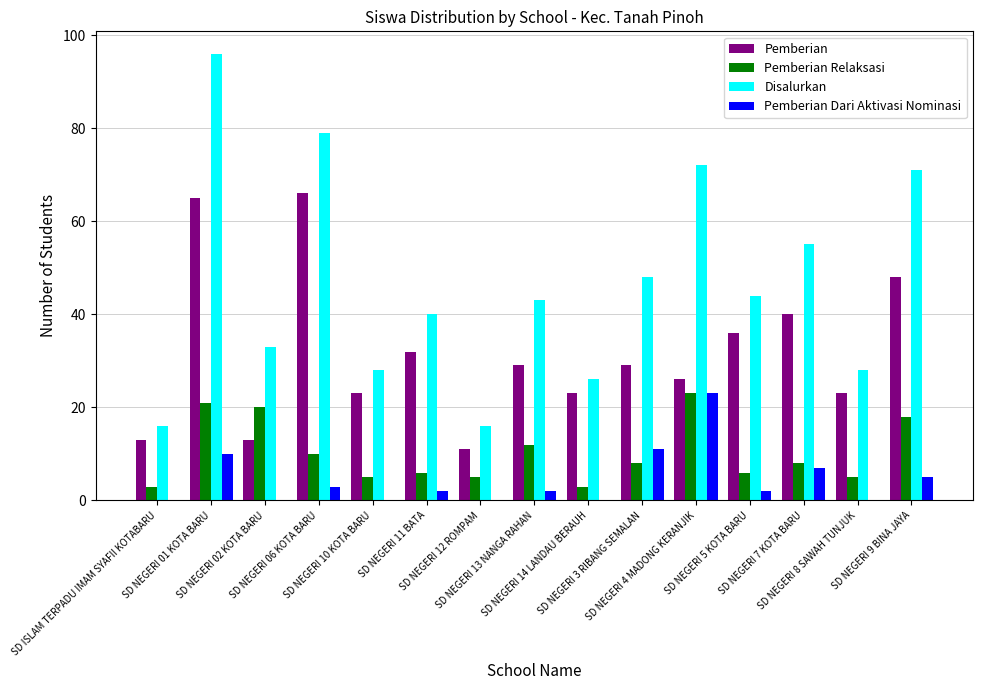

What is the average value of the Disalurkan series?

46